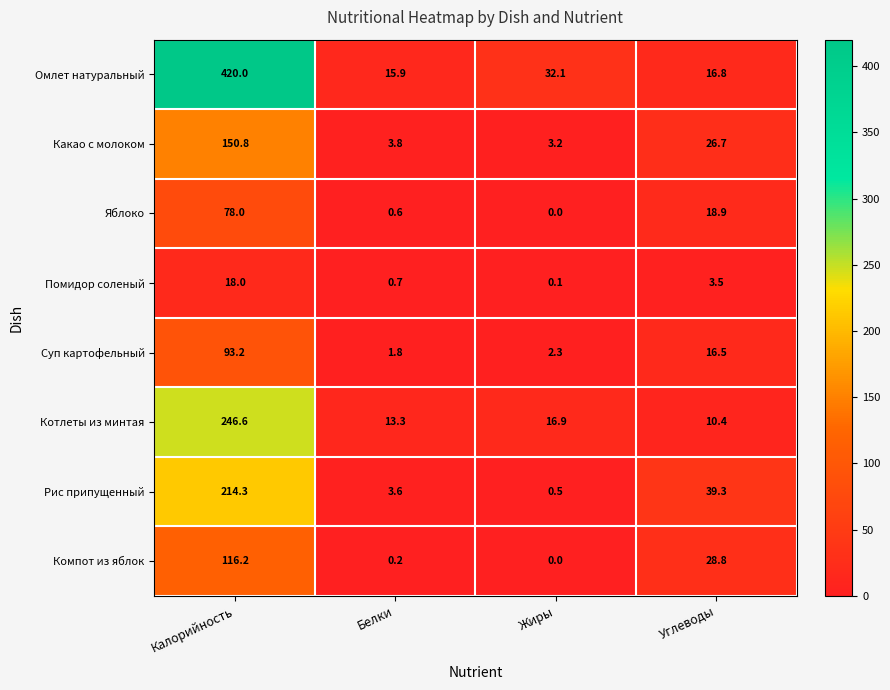

Which series has the largest total across all categories?

Омлет натуральный